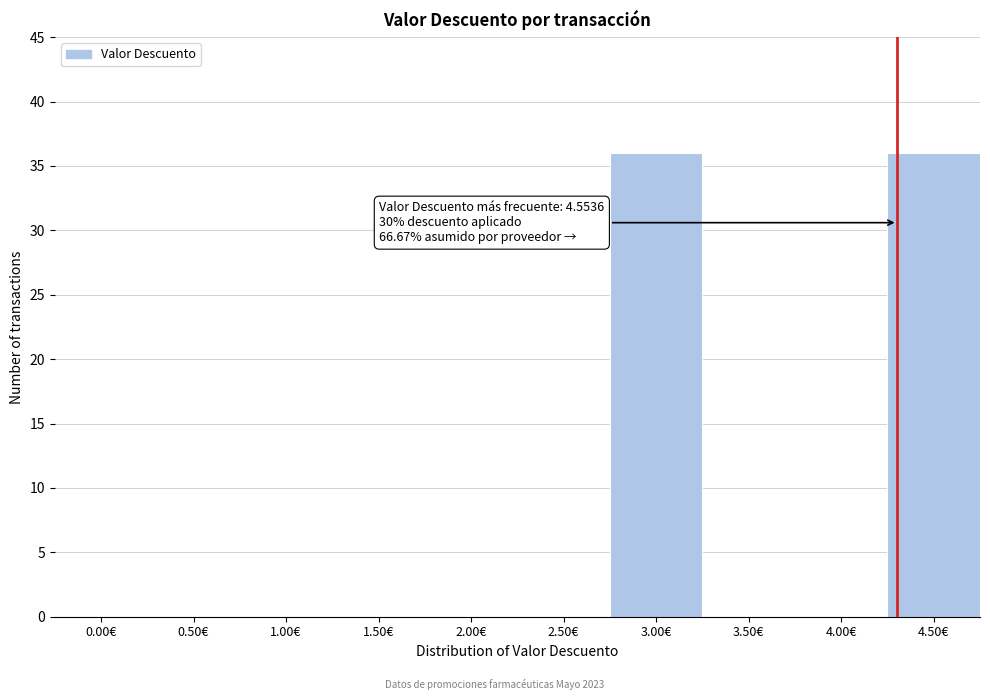

Reading left to right, list all the values displayed in this chart.

0.00€=0	0.50€=0	1.00€=0	1.50€=0	2.00€=0	2.50€=0	3.00€=36	3.50€=0	4.00€=0	4.50€=36